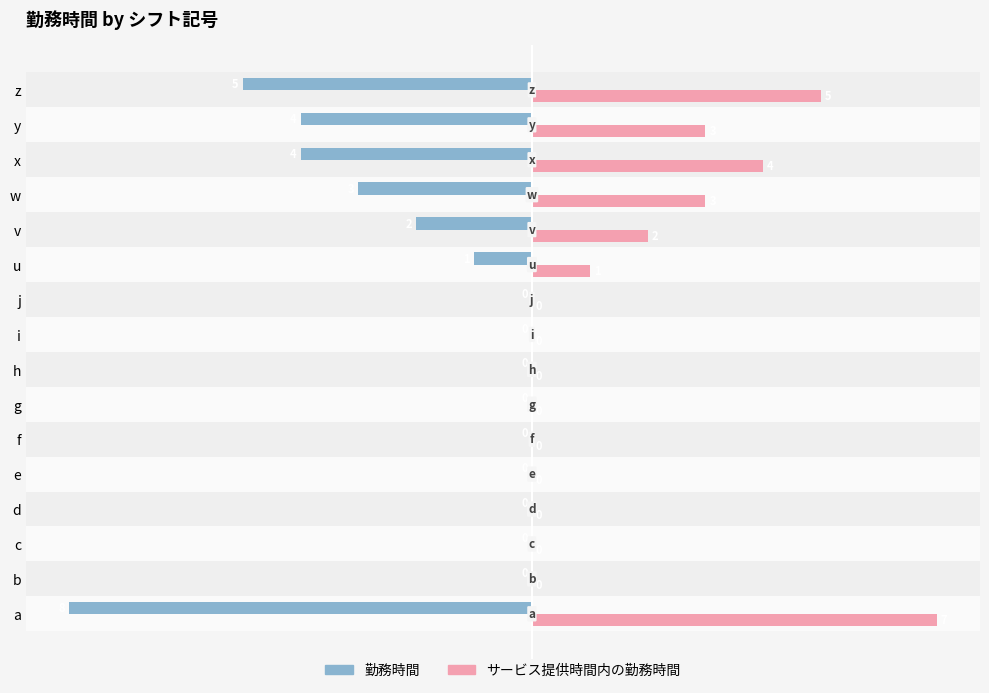

What value does the サービス提供時間内の勤務時間 series have at w?

3